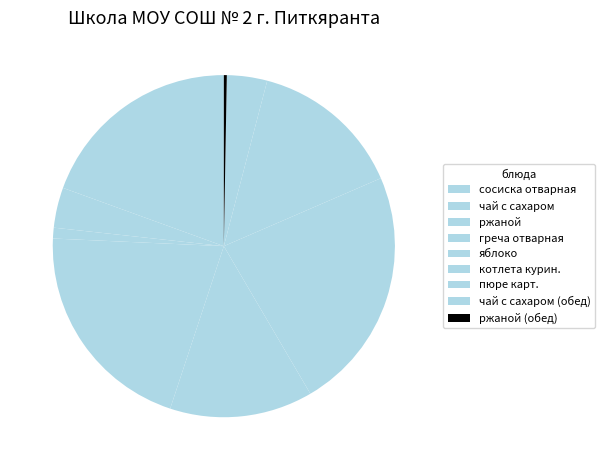

Which slice is the smallest?

ржаной (обед)